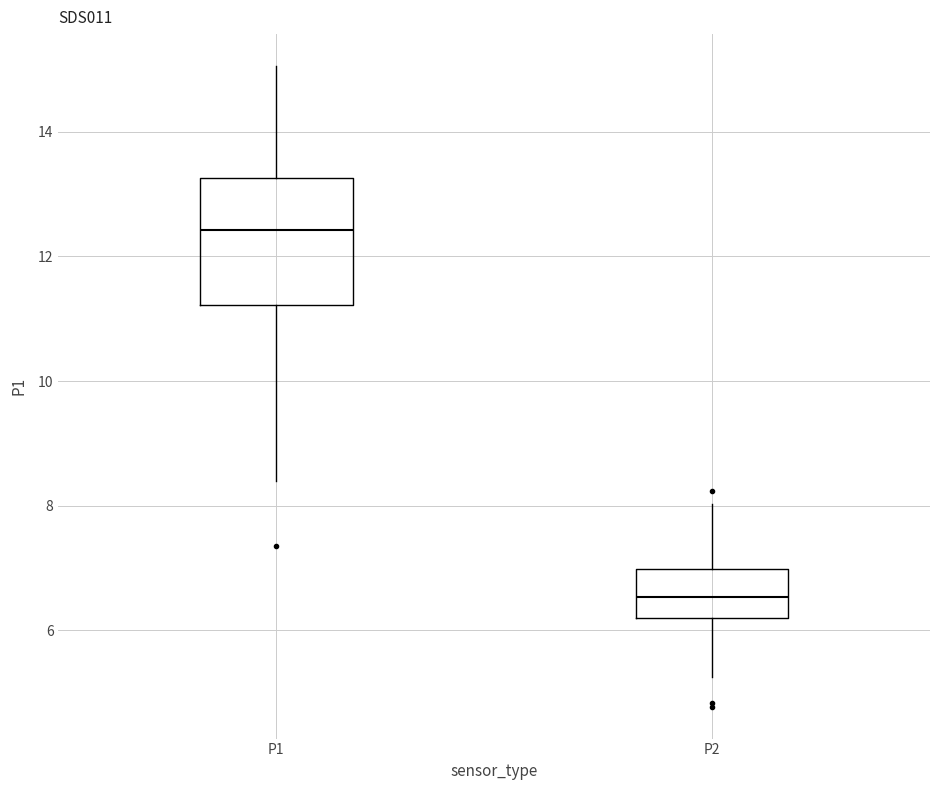

Which box's median line is the lowest?

P2